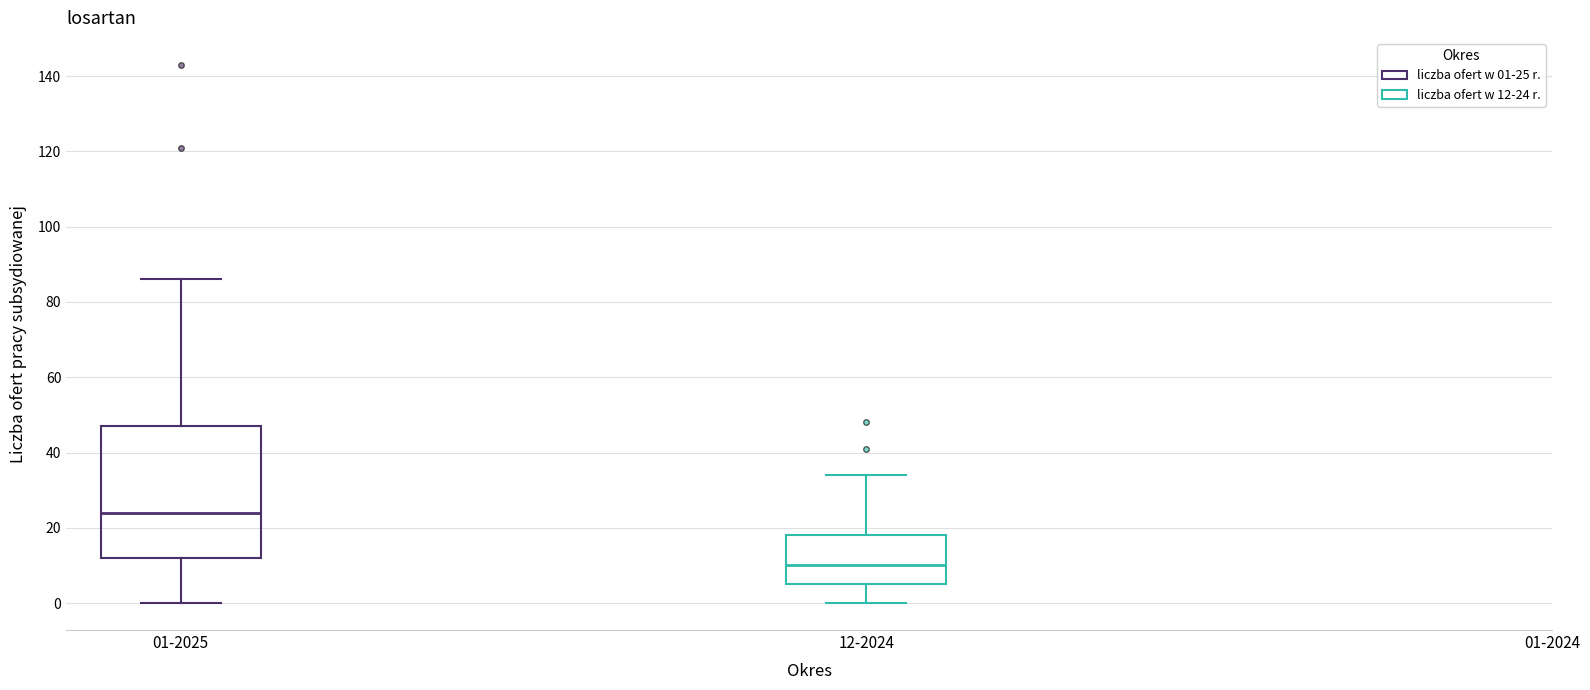

Reading left to right, transcribe this box plot: for each box, give where its median line is, the range the box spans, and where its two whiskers end, as read against the y-axis. The values are not printed on the chart, so give them approximately, as read against the axis.

01-2025: median 24, box 12 to 48, whiskers 0 to 86
12-2024: median 10, box 6 to 18, whiskers 0 to 34